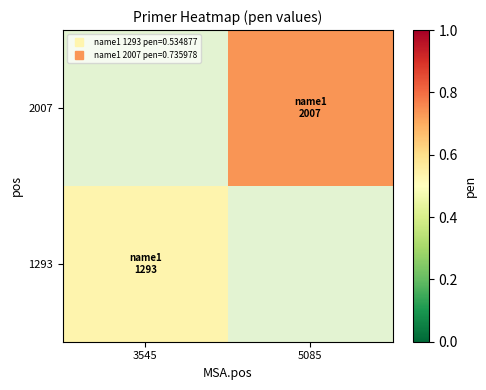

How many values in 1293 are above zero?

1